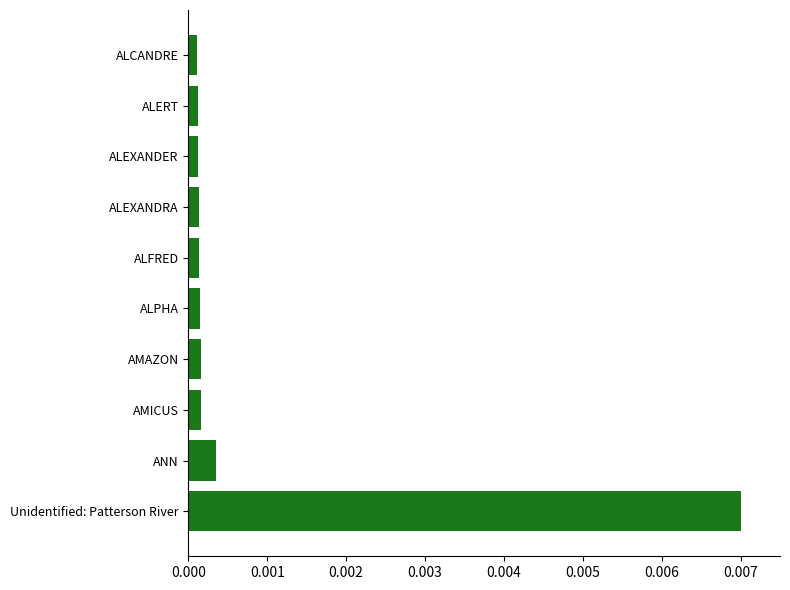

Between Unidentified: Patterson River and AMICUS, which is larger?

Unidentified: Patterson River